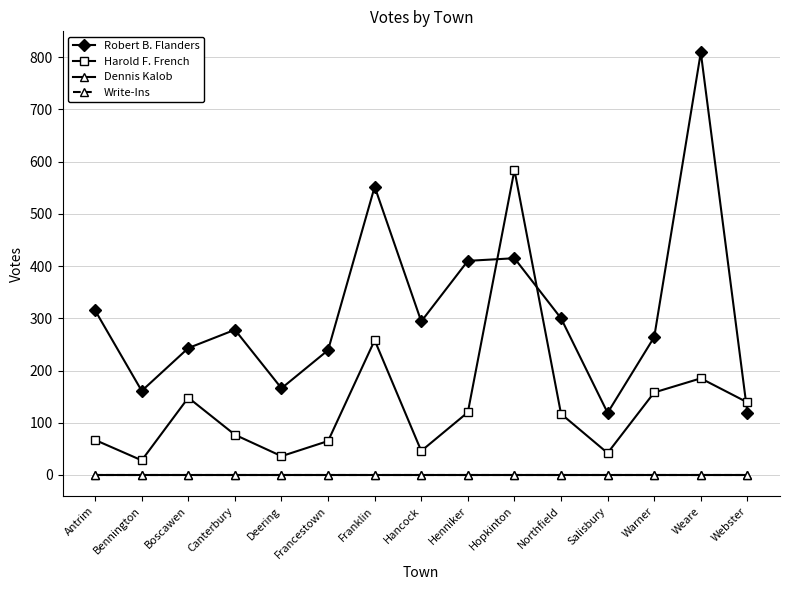

Read the Harold F. French value at Antrim.

67